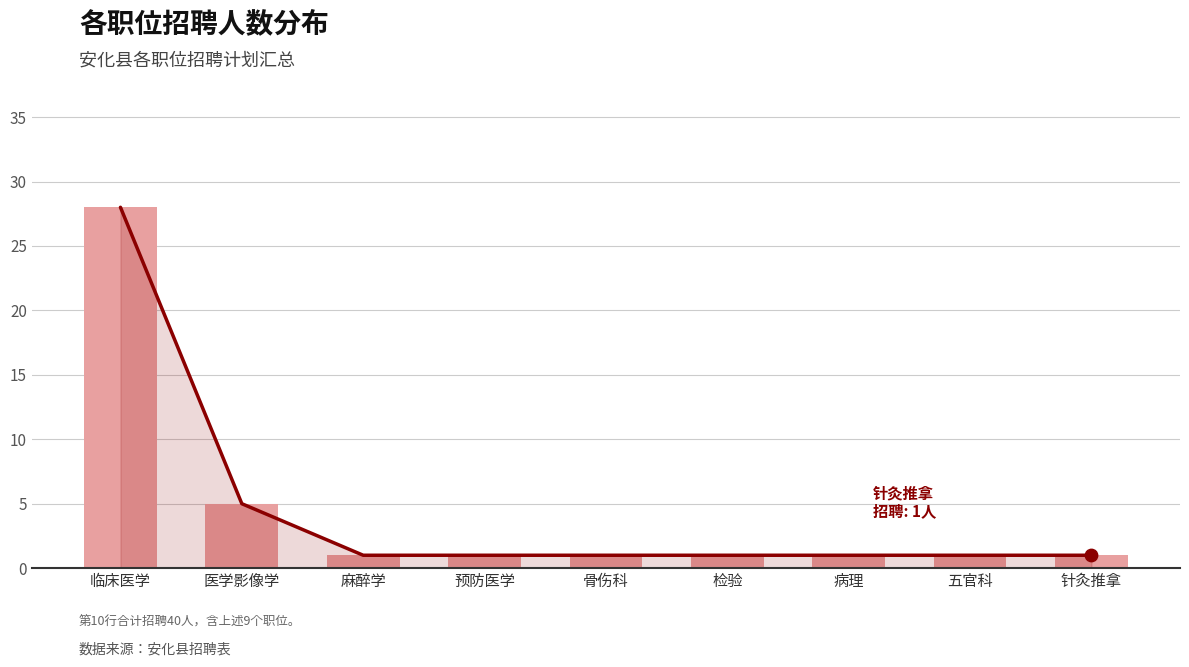

Which series has the widest spread of Y values?

招聘人数趋势